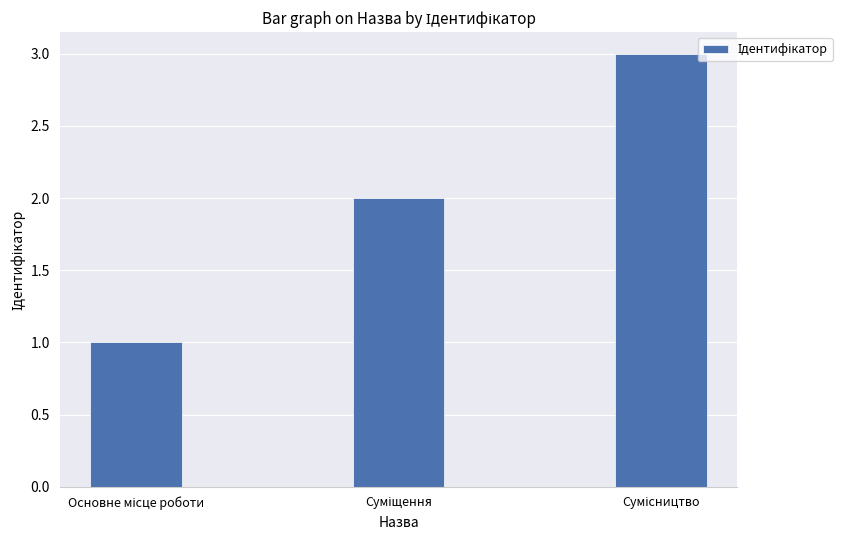

Reading left to right, extract all data points from this chart.

1	2	3